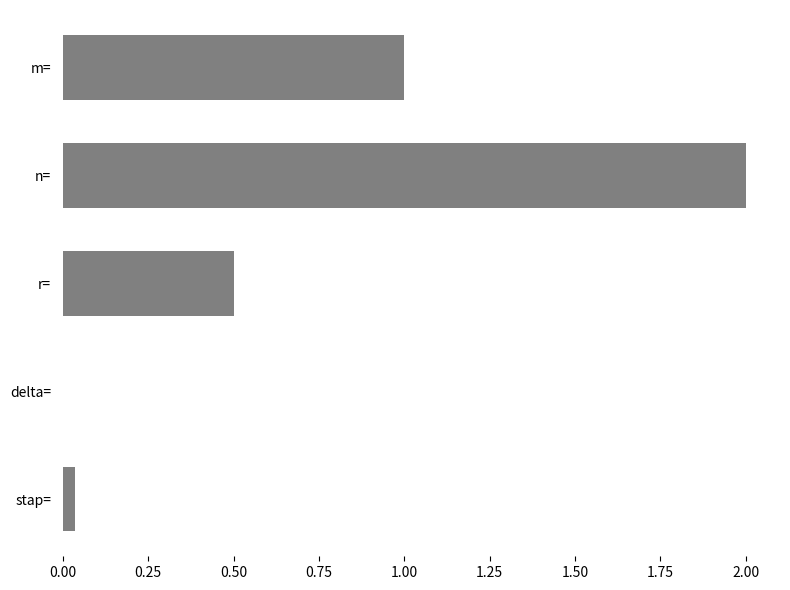

True or false: the data shows 3.1 at n=.

False